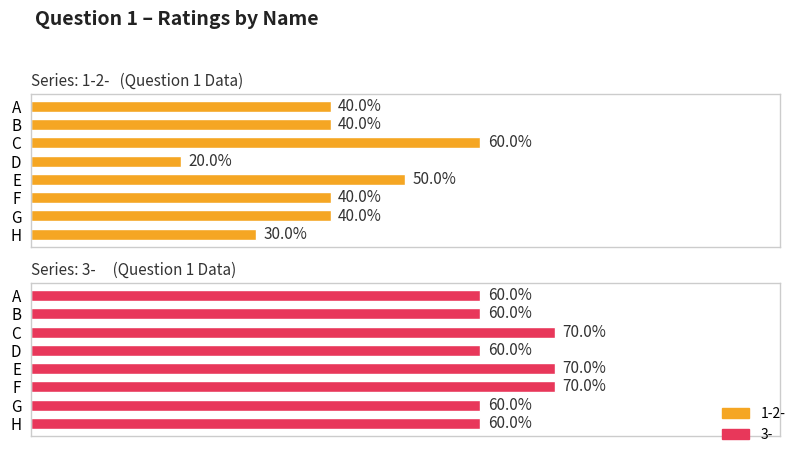

Between D and H, which series saw the biggest shift?

1-2-